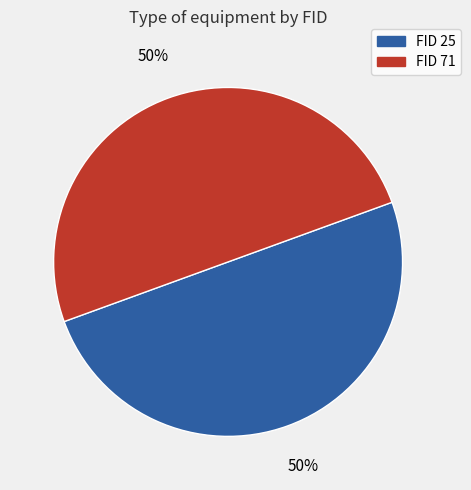

Is it true that FID 25 is 44% of the pie?

False